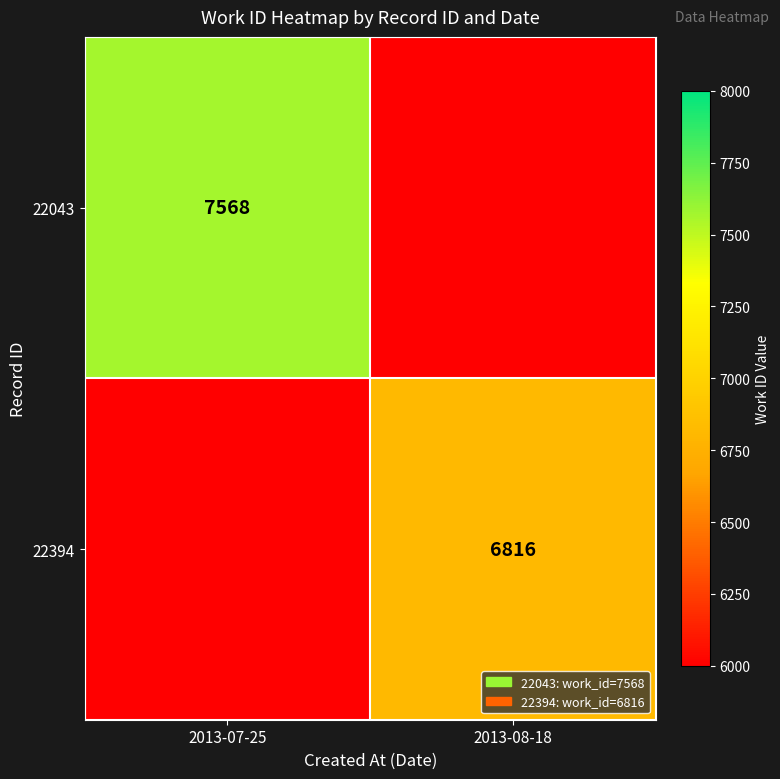

The 22043 series shows 11806 at 2013-07-25. True or false?

False